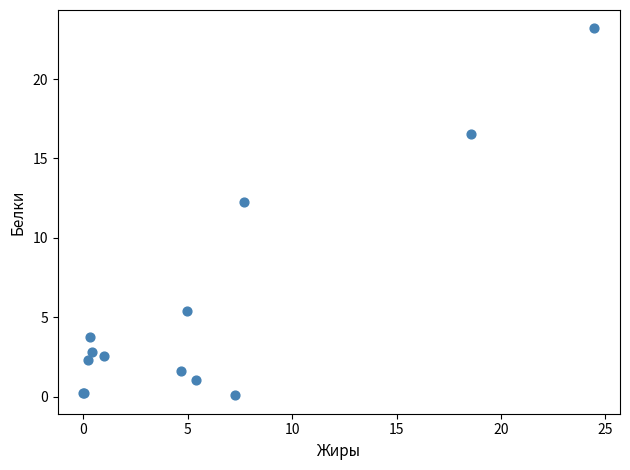

What Y value in the scatter plot is closest to 11?

12.2